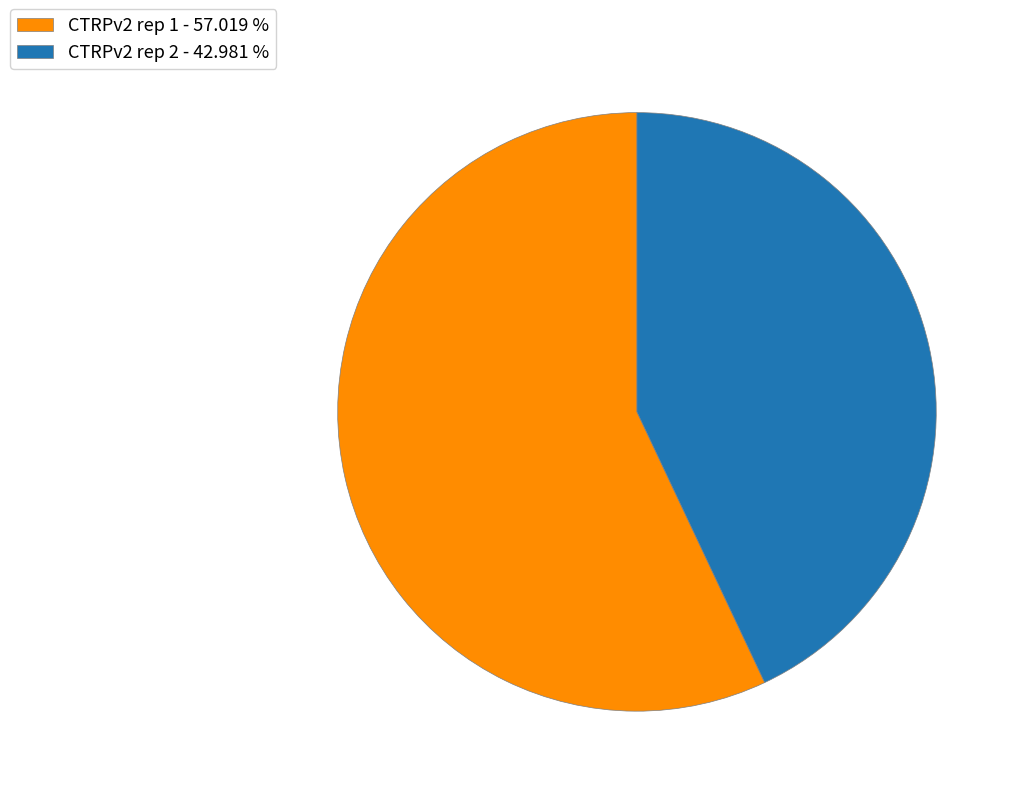

Is it true that CTRPv2 rep 2 is 43% of the pie?

True